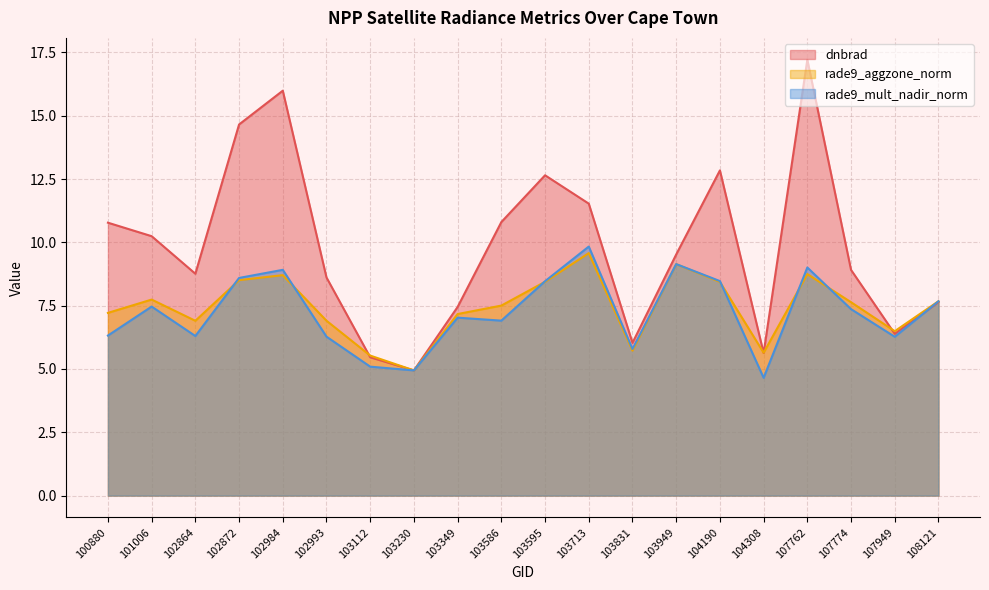

Which series has the largest total across all categories?

dnbrad